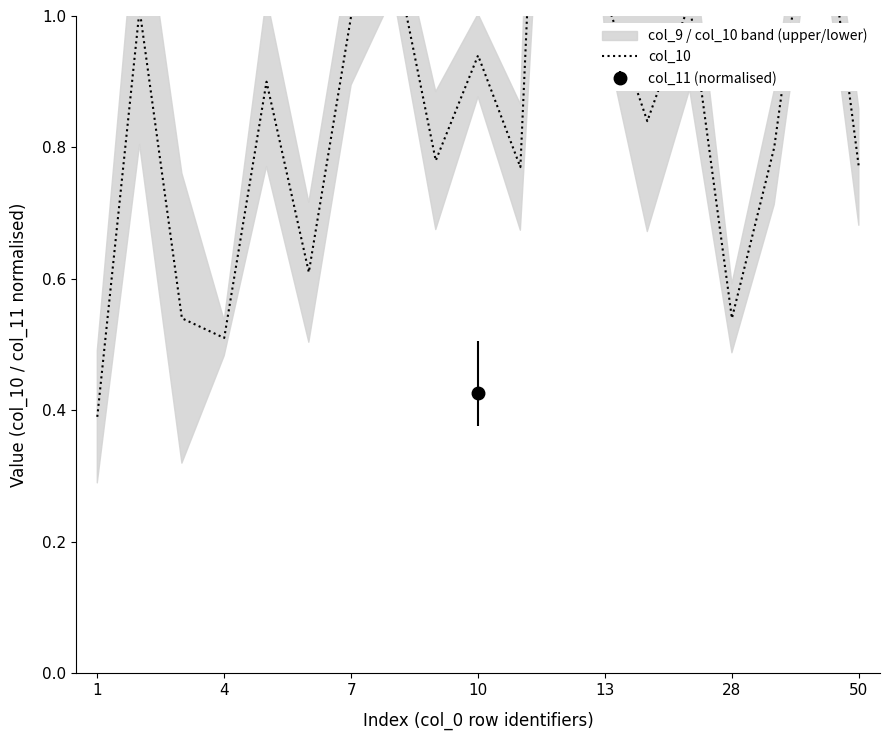

Which label corresponds to the largest value in the chart?

11